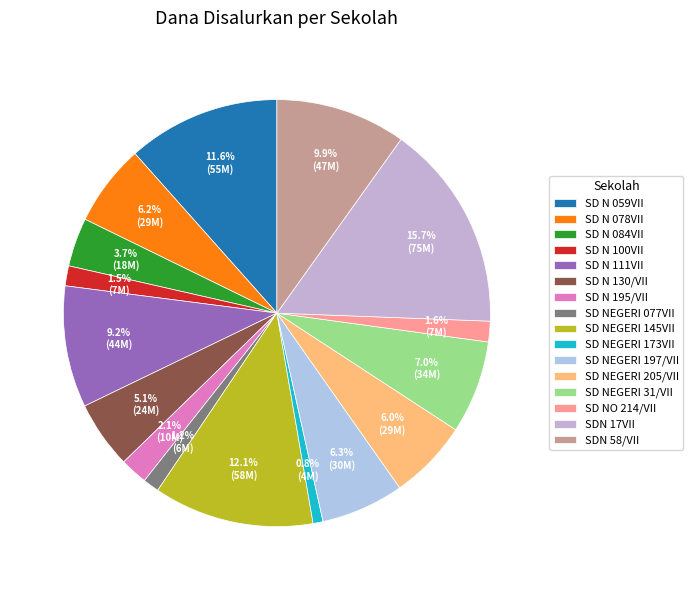

Rank the categories by value from lowest to highest.

SD NEGERI 173VII KAMPUNG TUJUH VI, SD NEGERI 077VII KAMPUNG TUJUH II, SD N 100VII TELUK TIGO, SD NO 214/VII KAMPUNG TUJUH IX, SD N 195/VII KAMPUNG TUJUH VII, SD N 084VII KAMPUNG TUJUH III, SD N 130/VII KAMPUNG TUJUH V, SD NEGERI 205/VII TELUK TIGO II, SD N 078VII LUBUK RESAM III, SD NEGERI 197/VII KAMPUNG TUJUH VIII, SD NEGERI 31/VII KAMPUNG TUJUH I, SD N 111VII KAMPUNG TUJUH IV, SDN N0. 58/VII TELUK RENDAH, SD N 059VII LUBUK RESAM II, SD NEGERI 145VII LUBUK RESAM IV, SDN N0. 17VII LUBUK RESAM I